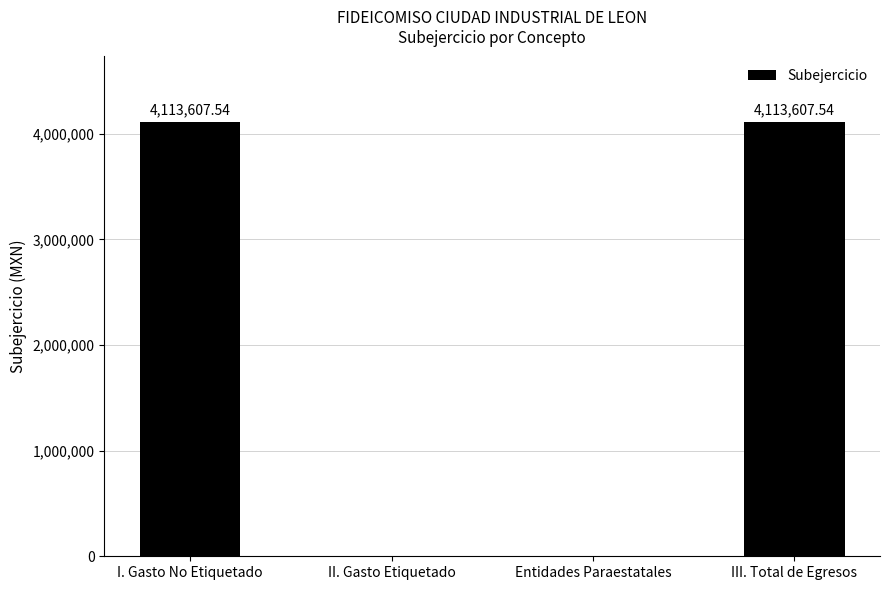

At which label does the data first exceed 4113607?

I. Gasto No Etiquetado